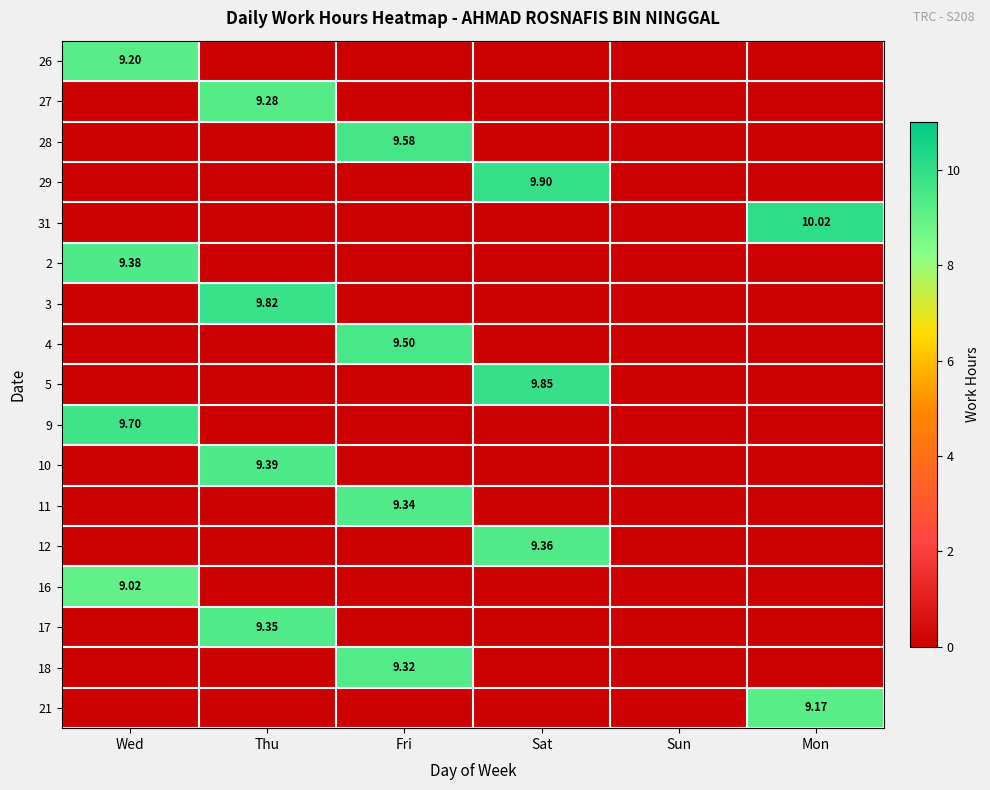

Is the value of 16 at Sat greater than the value of 10 at Sat?

No